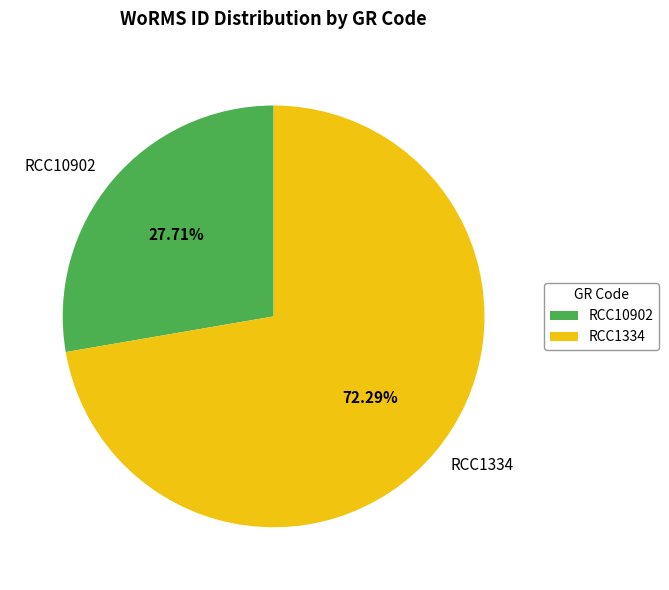

Is there a majority slice in this chart?

Yes